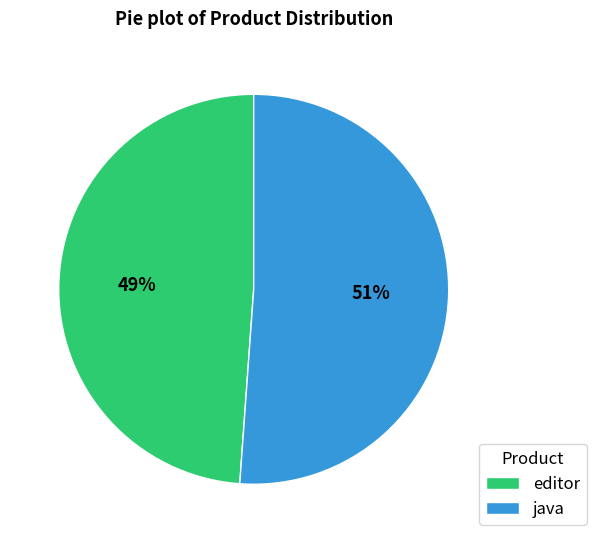

Which has a higher value, java or editor?

java